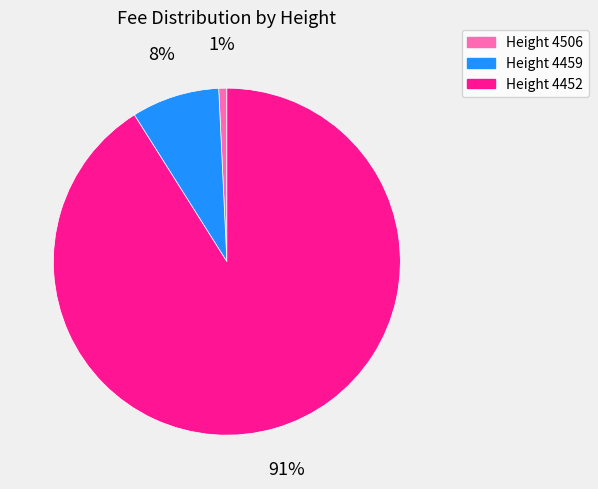

To the nearest percent, what portion does Height 4506 represent?

1%